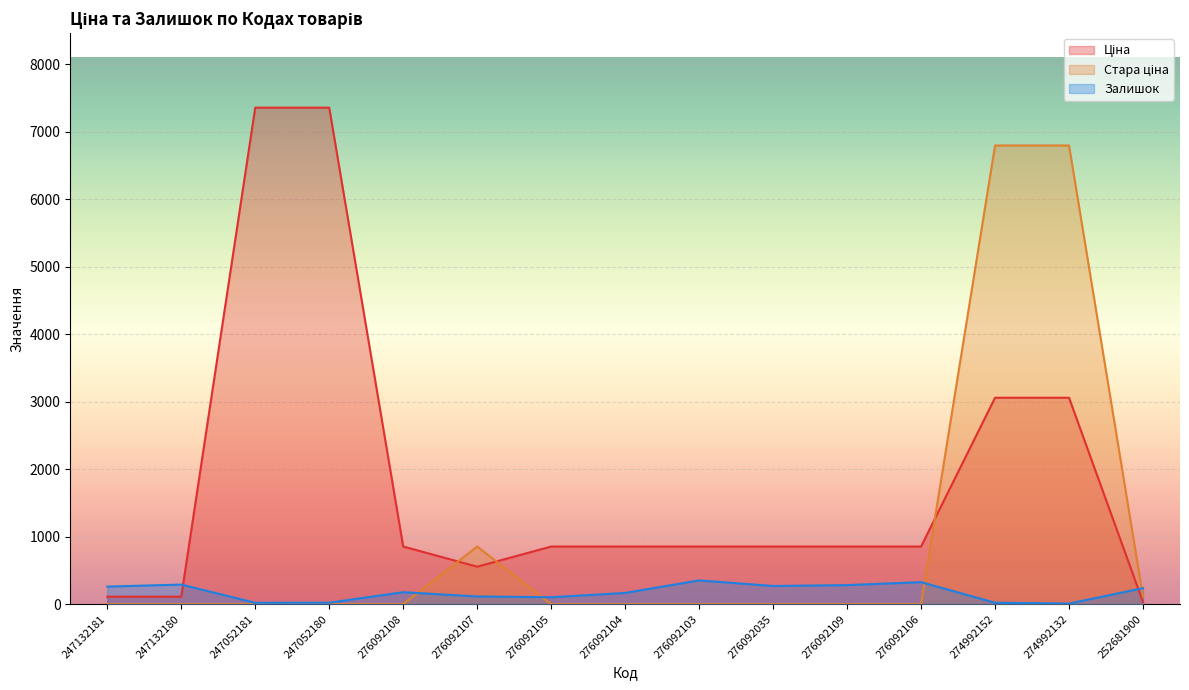

How many distinct data groups are displayed?

3